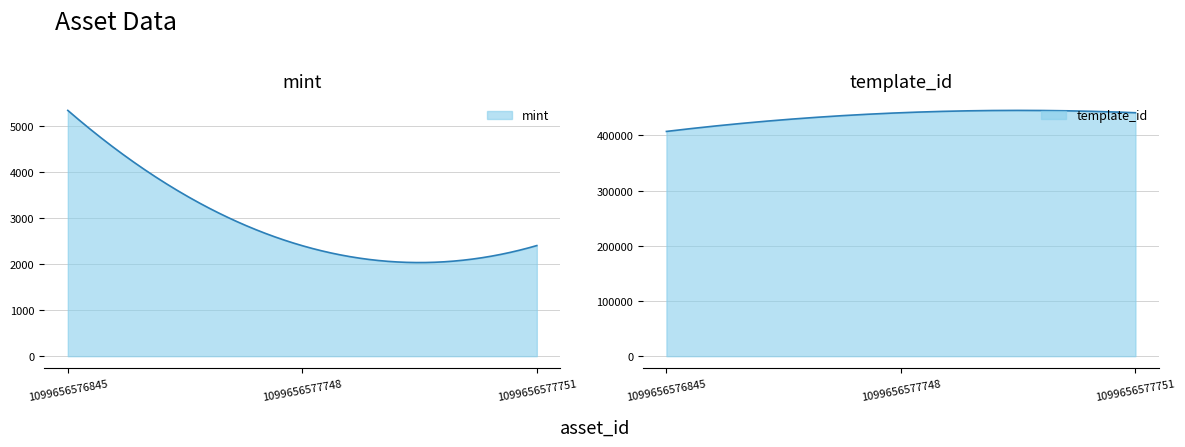

What is the value of the template_id point at the 3rd from the left?

440886